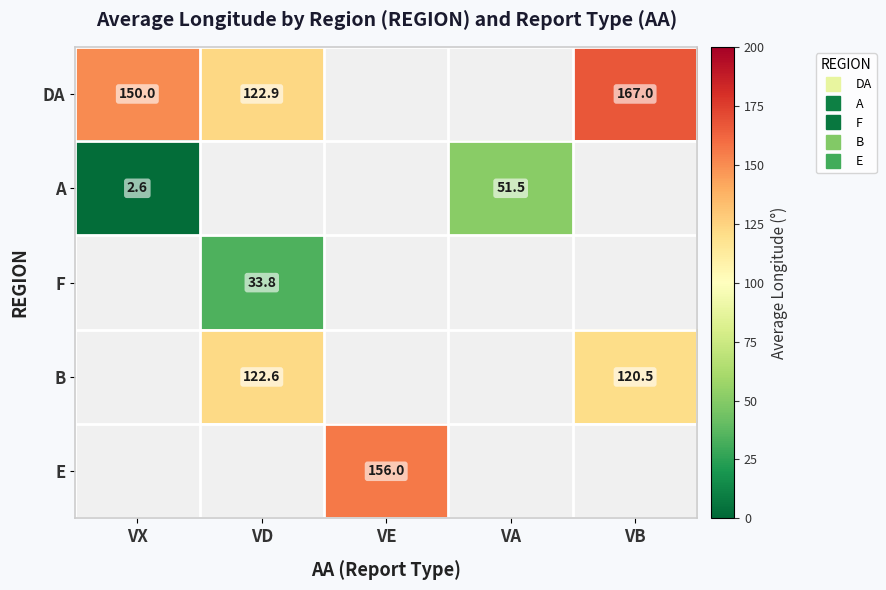

How many values in DA are above zero?

3